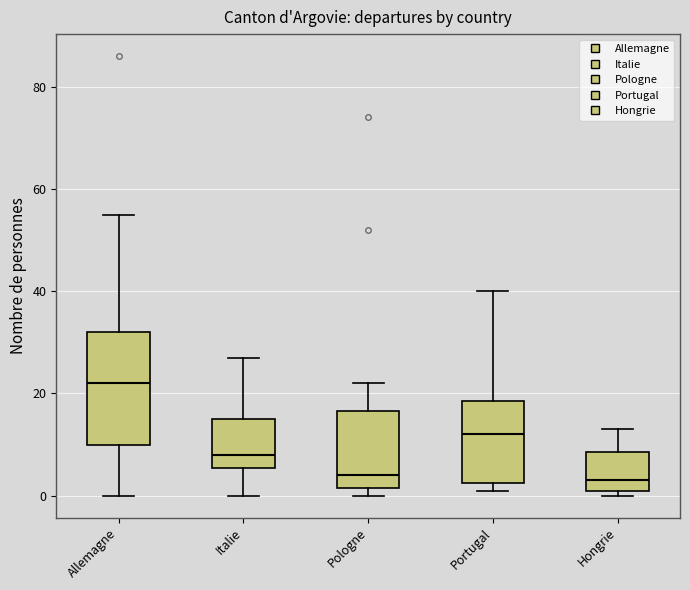

Reading left to right, read every box against the y-axis: the position of its median line, the range the box covers, and the ends of its whiskers. The values are not printed on the chart, so give them approximately, as read against the axis.

Allemagne: median 22, box 10 to 32, whiskers 0 to 56
Italie: median 8, box 6 to 16, whiskers 0 to 28
Pologne: median 4, box 2 to 16, whiskers 0 to 22
Portugal: median 12, box 2 to 18, whiskers 2 (just below the box's lower edge) to 40
Hongrie: median 4, box 2 to 8, whiskers 0 to 14